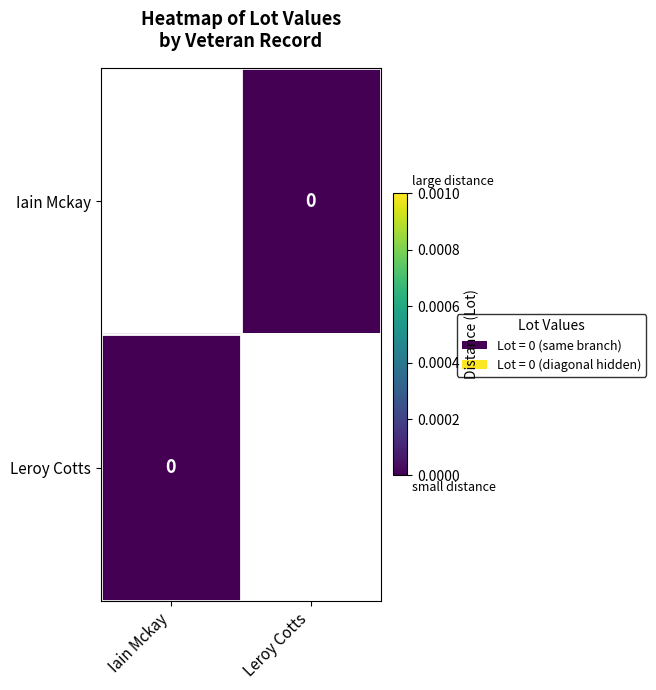

Is it true that Iain Mckay equals 0.0 at Leroy Cotts?

True